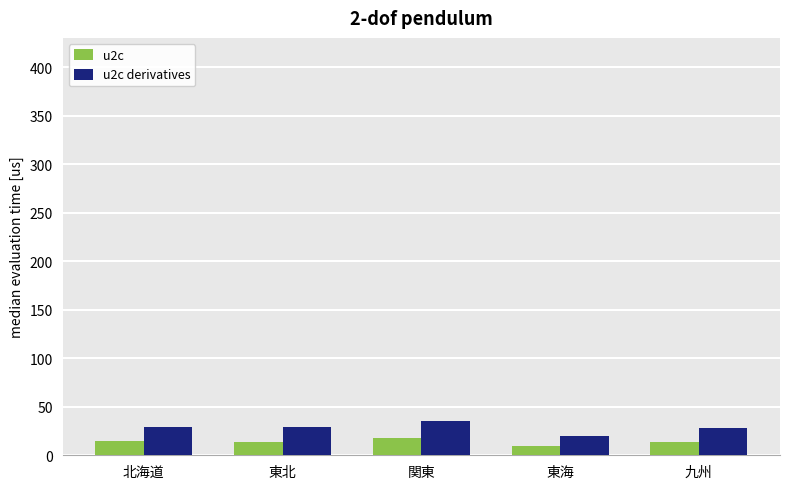

How many u2c values are between 14 and 15?

3